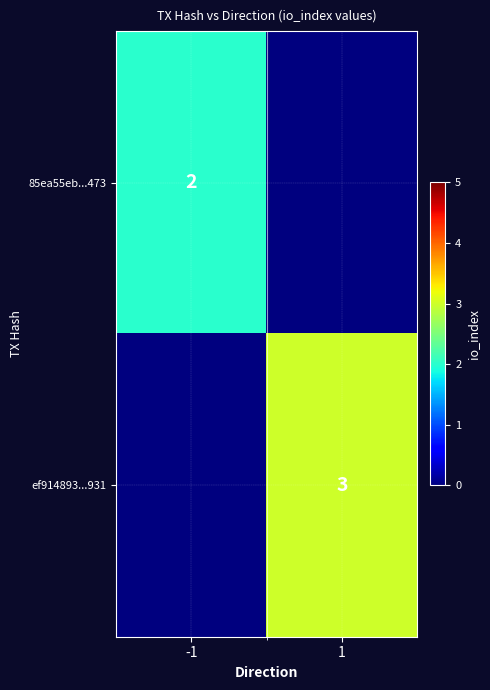

The value of ef914893...931 at 1 is 3. True or false?

True